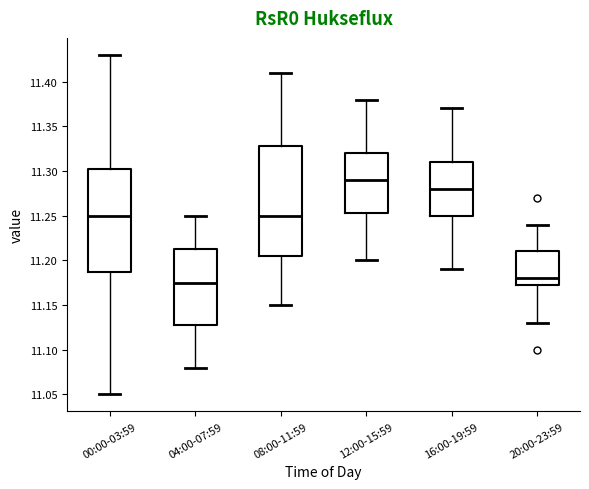

Where does the median line of the box for 12:00-15:59 sit on the y-axis? The values are not printed on the chart, so give them approximately, as read against the axis.

11.290